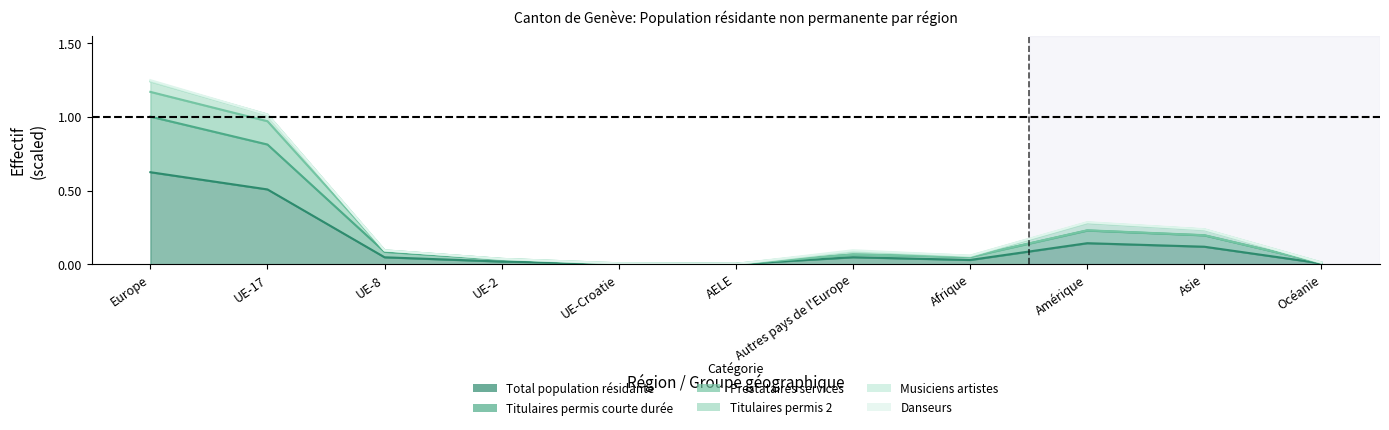

The Total population résidante series shows 0.0 at Autres pays de l'Europe. True or false?

True